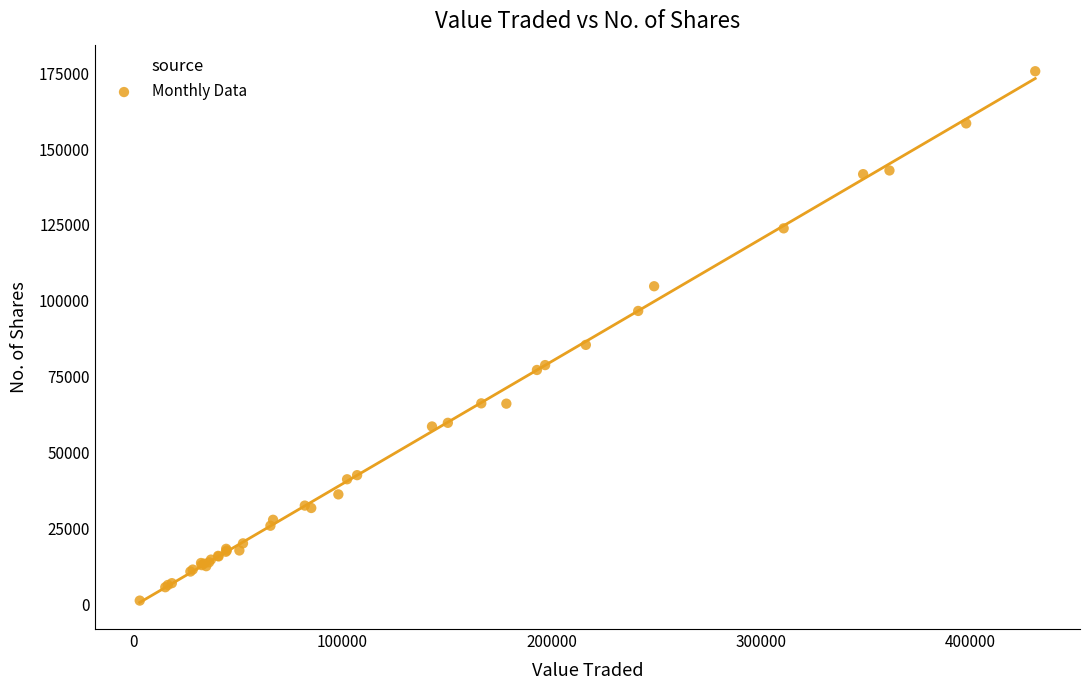

What Y value in the scatter plot is closest to 88391?

85435